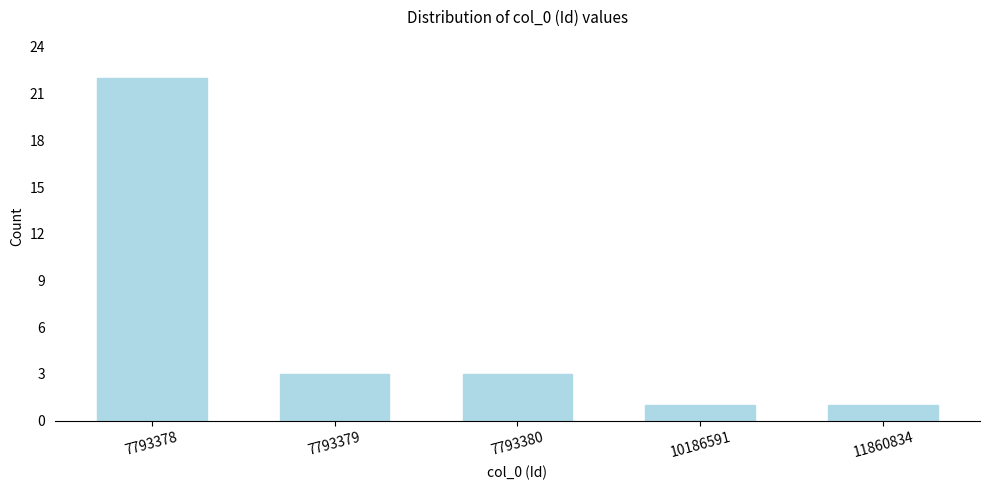

Reading left to right, what are all the values shown in this chart?

22	3	3	1	1